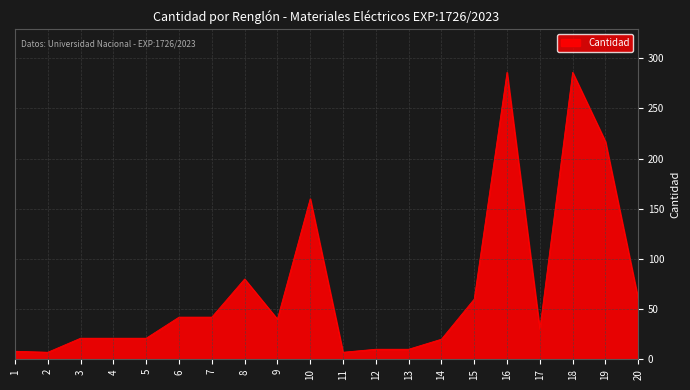

Which has a higher value, 1 or 20?

20